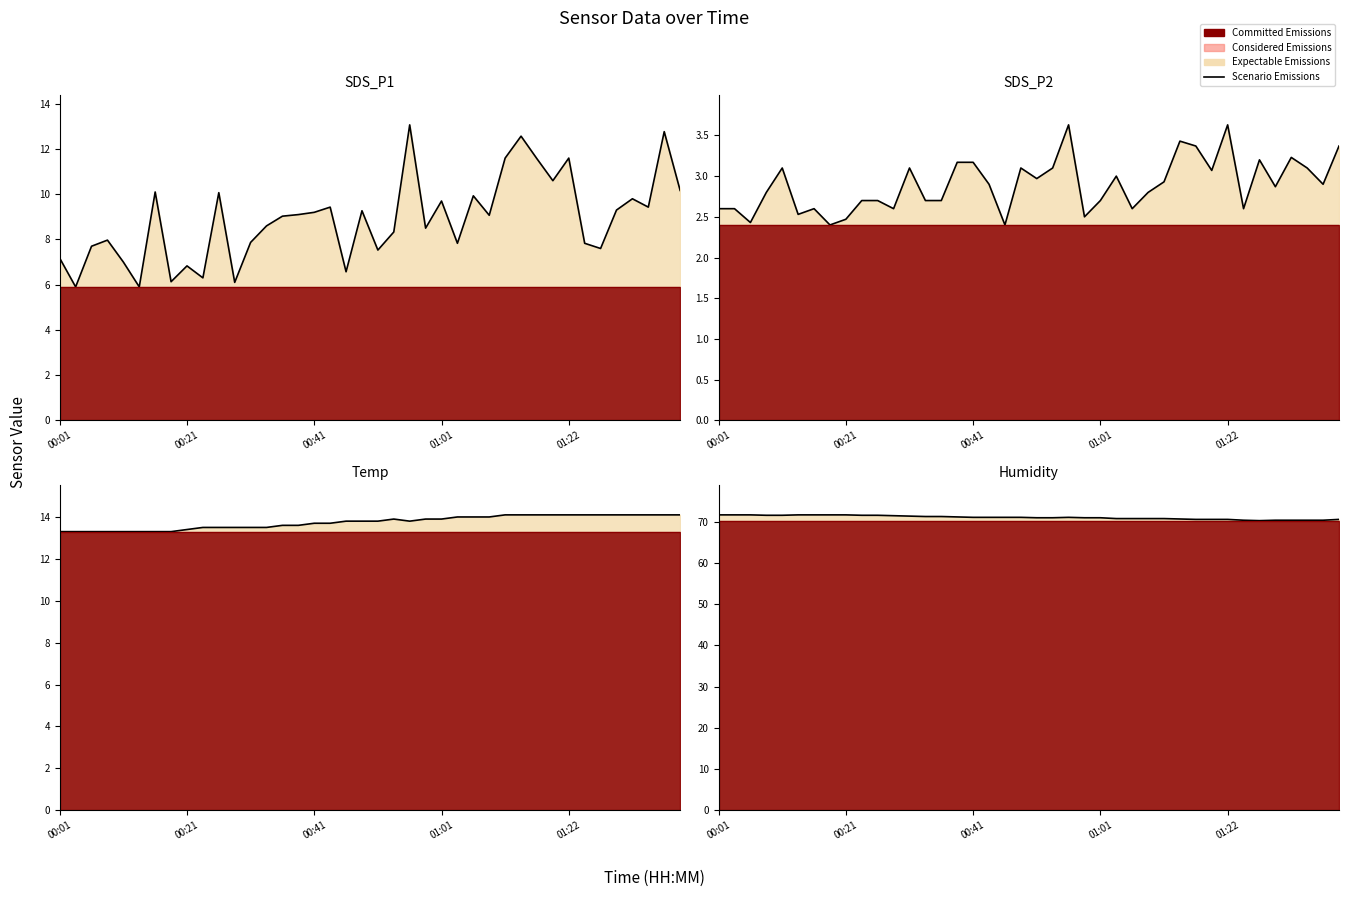

What is the value of the Scenario Emissions point at the 2nd from the left?

71.7